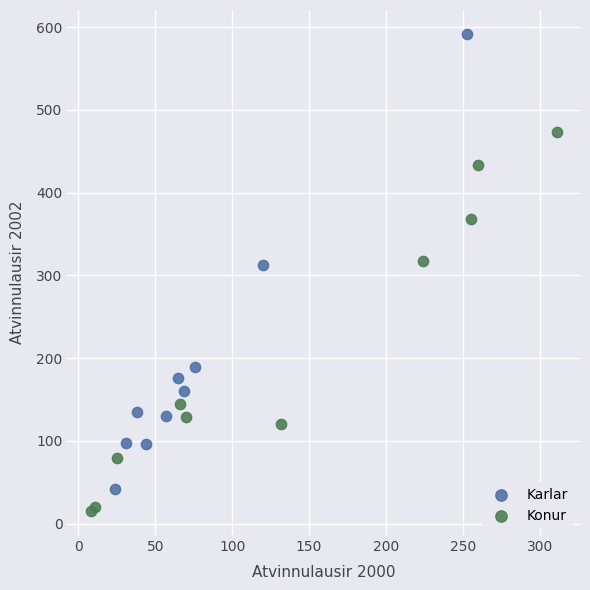

Which series has the largest Y range (max minus min)?

Karlar